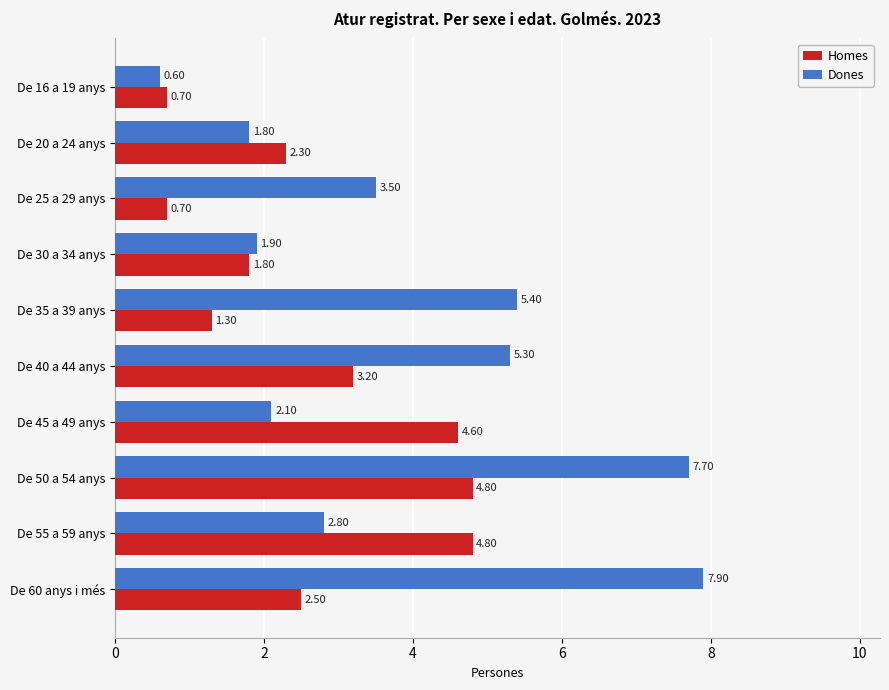

Which series has the largest range (max minus min)?

Dones